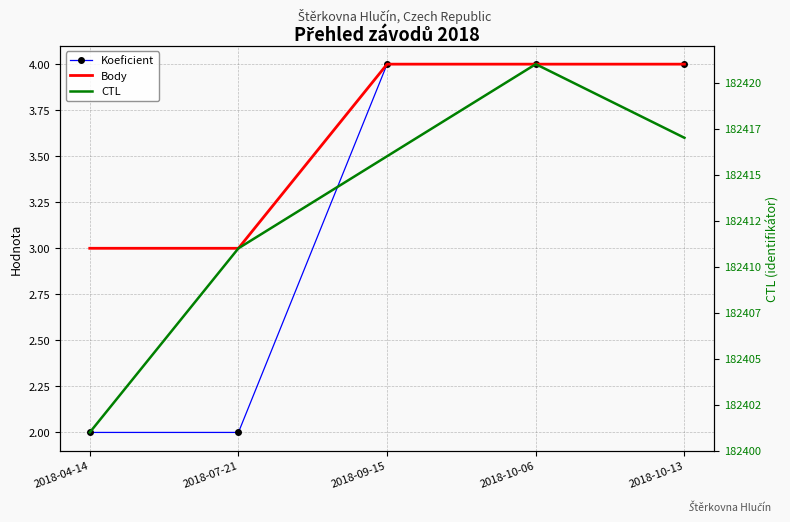

What is the approximate value of CTL at 2018-10-06, to the nearest 5?

182420